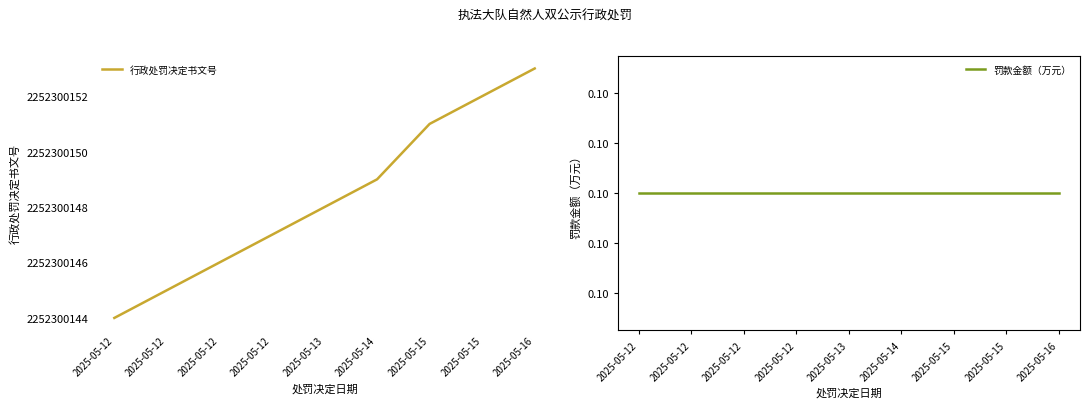

How many data points in 行政处罚决定书文号 are above 2252300148?

4